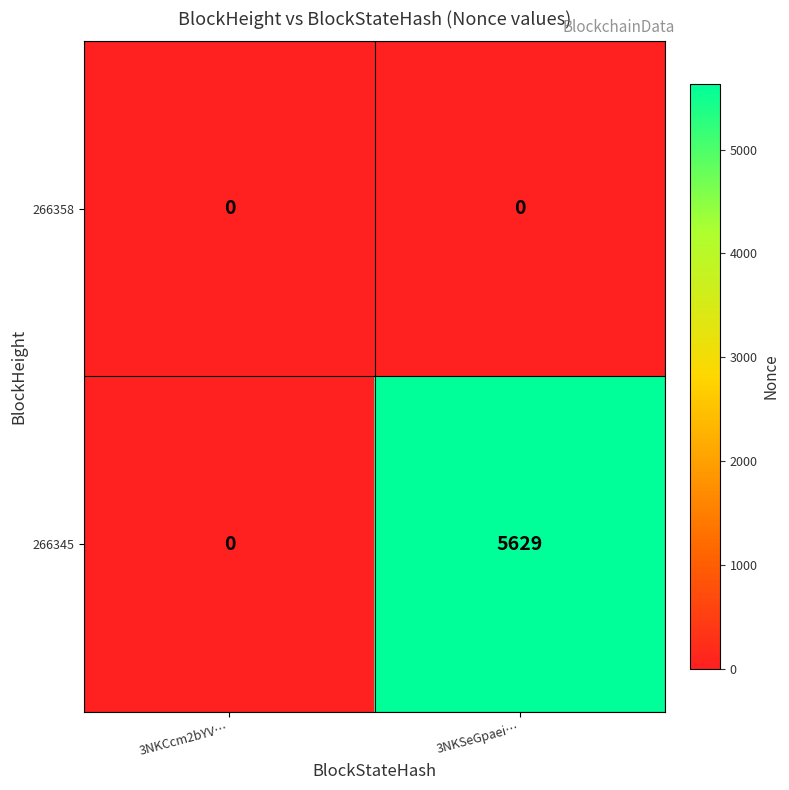

True or false: 266345 has a value of 0 at 3NKCcm2bYV….

True